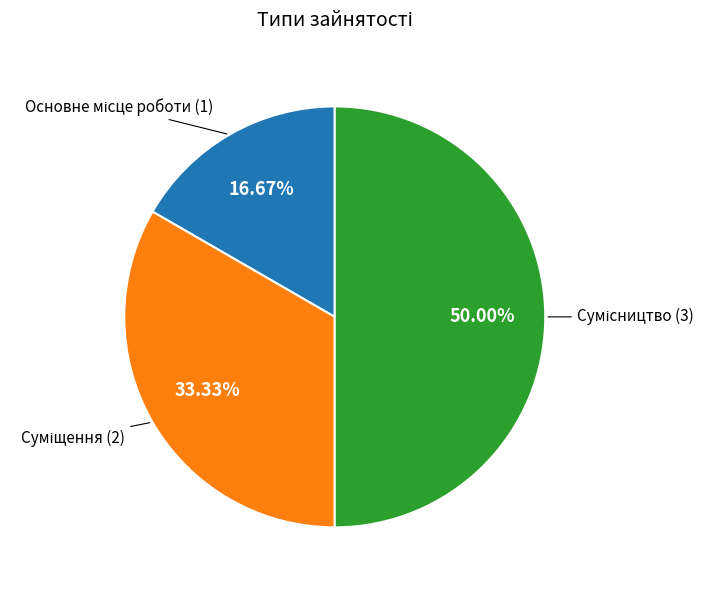

Count the number of slices in the pie.

3